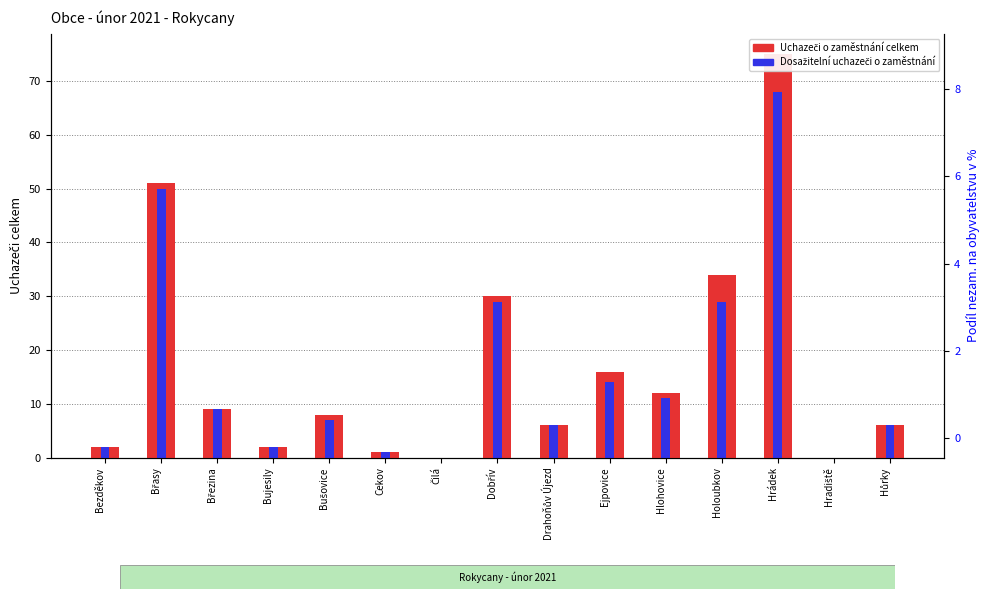

How many values in the Dosažitelní uchazeči o zaměstnání series are below 7?

7